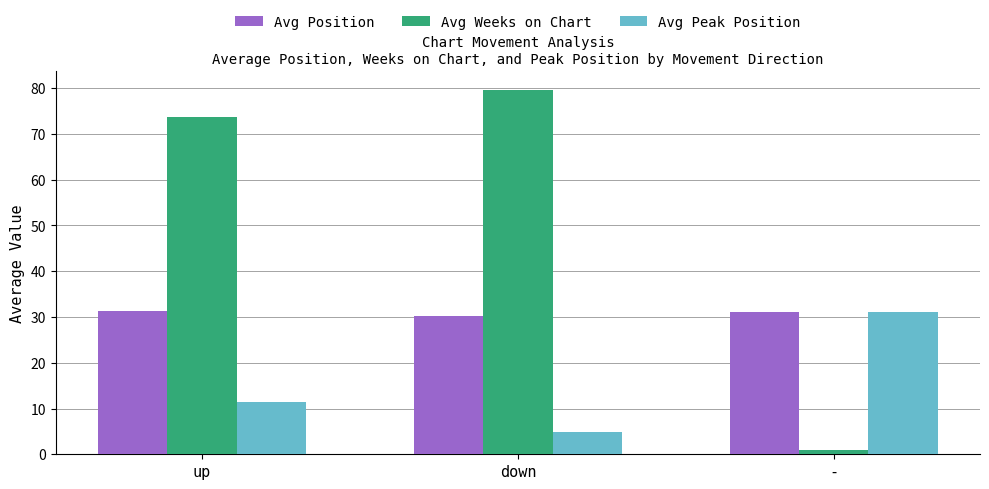

What is the average value of the Avg Position series?

30.9